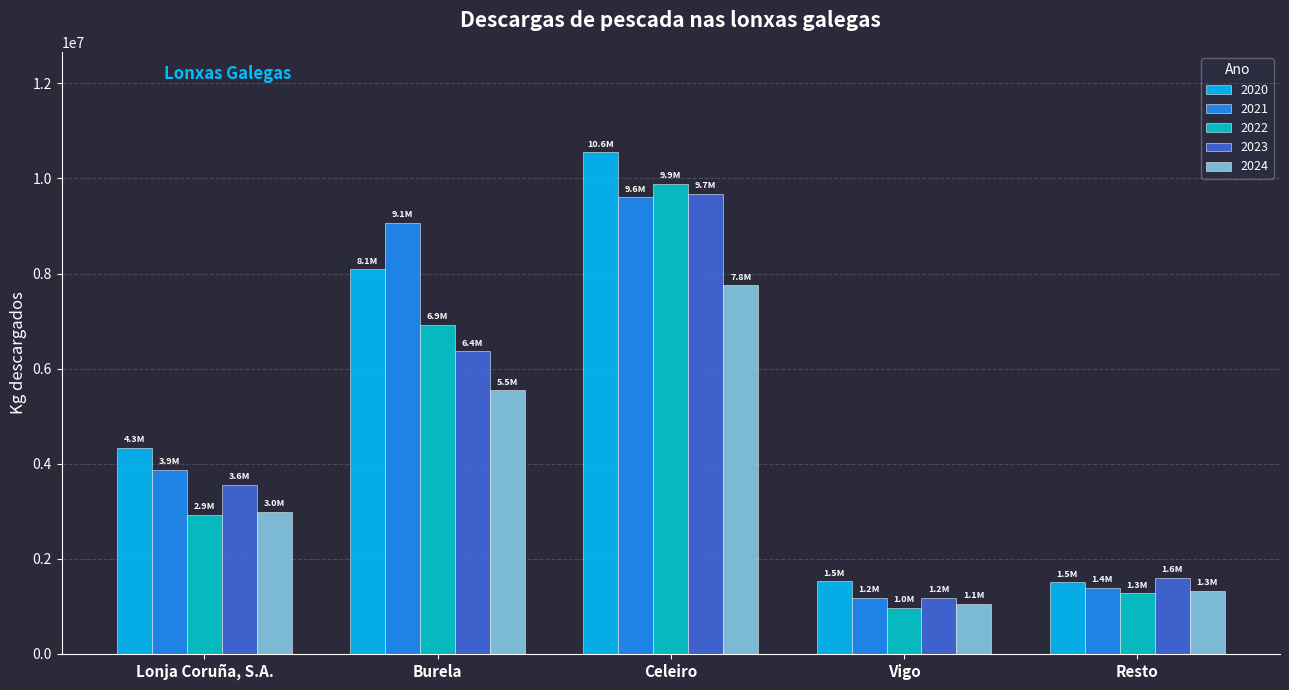

What is the spread (max minus min) of values at Celeiro?

2799121.2